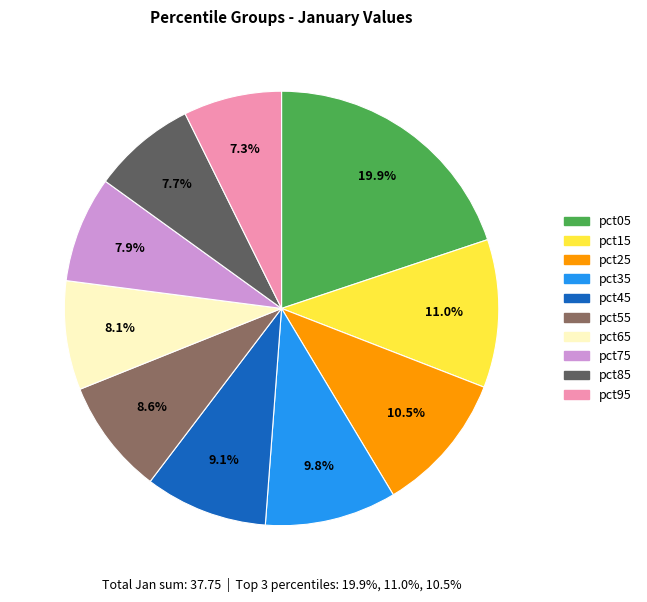

How many slices are in this pie chart?

10